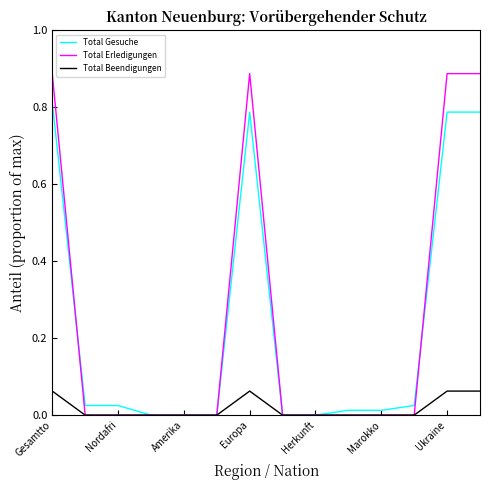

Which series has the widest spread of values?

Total Erledigungen